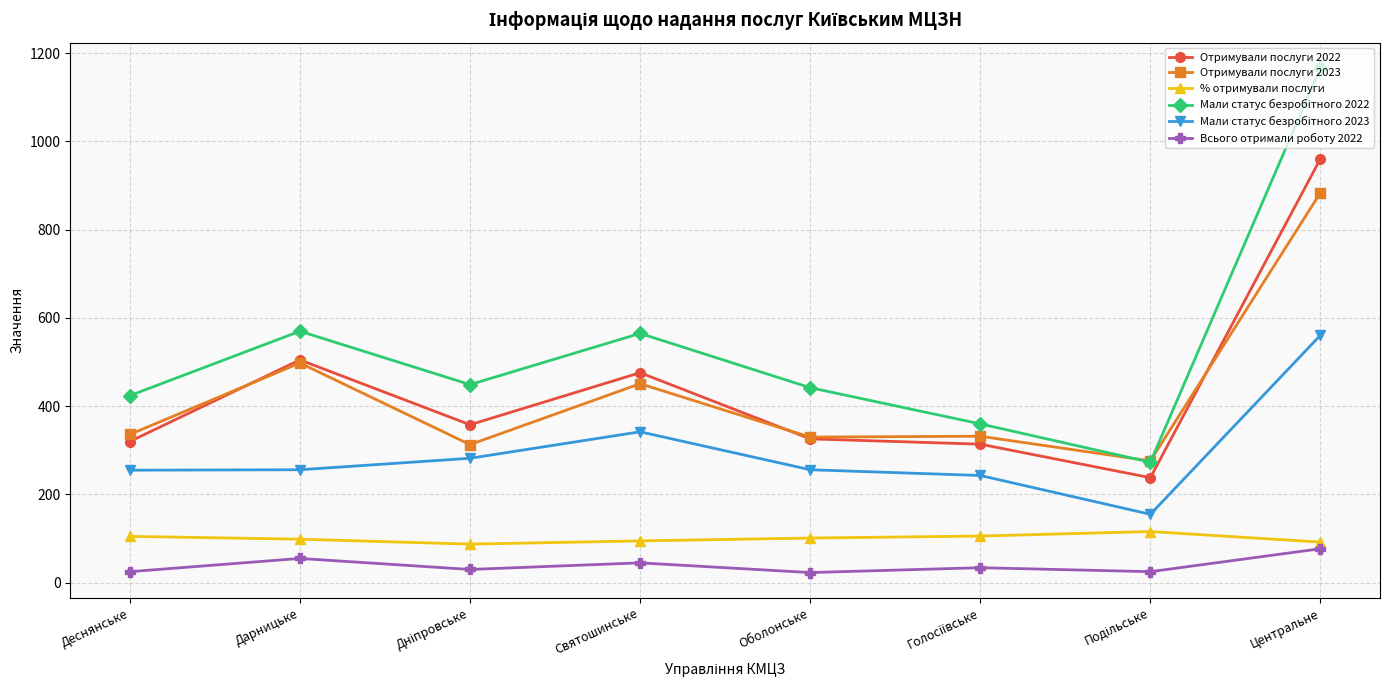

True or false: % отримували послуги and Отримували послуги 2022 intersect in this chart.

False